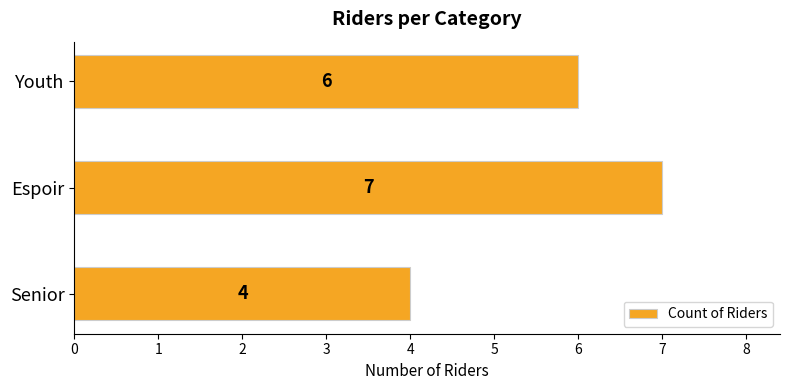

Reading bottom to top, what are all the values shown in this chart?

Senior=4	Espoir=7	Youth=6